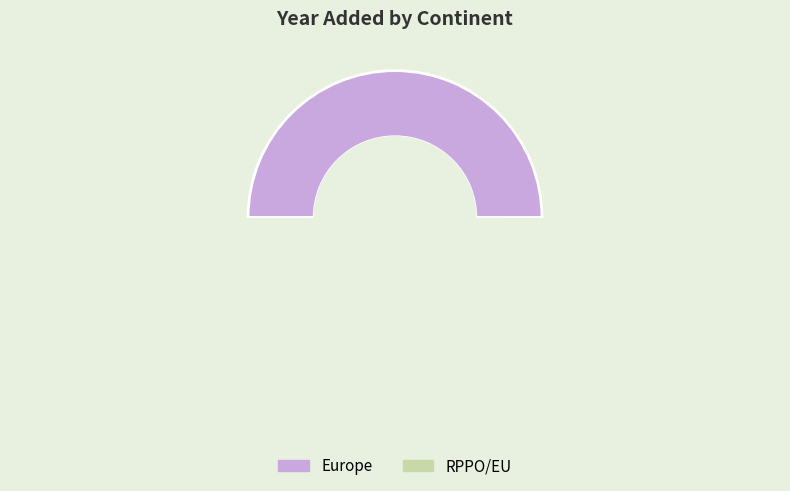

What percentage is the RPPO/EU slice, to the nearest percent?

50%